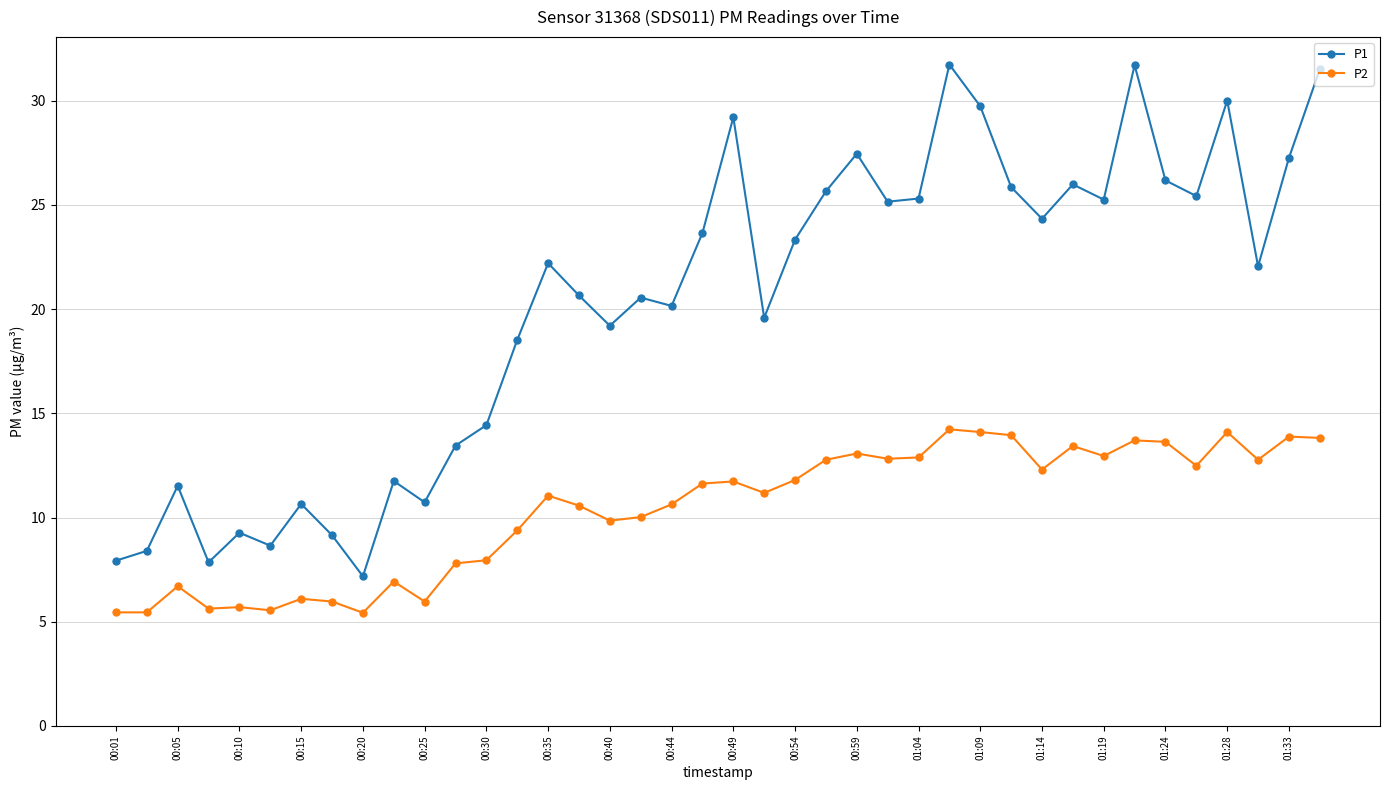

What is the sum of all P2 values?

415.4